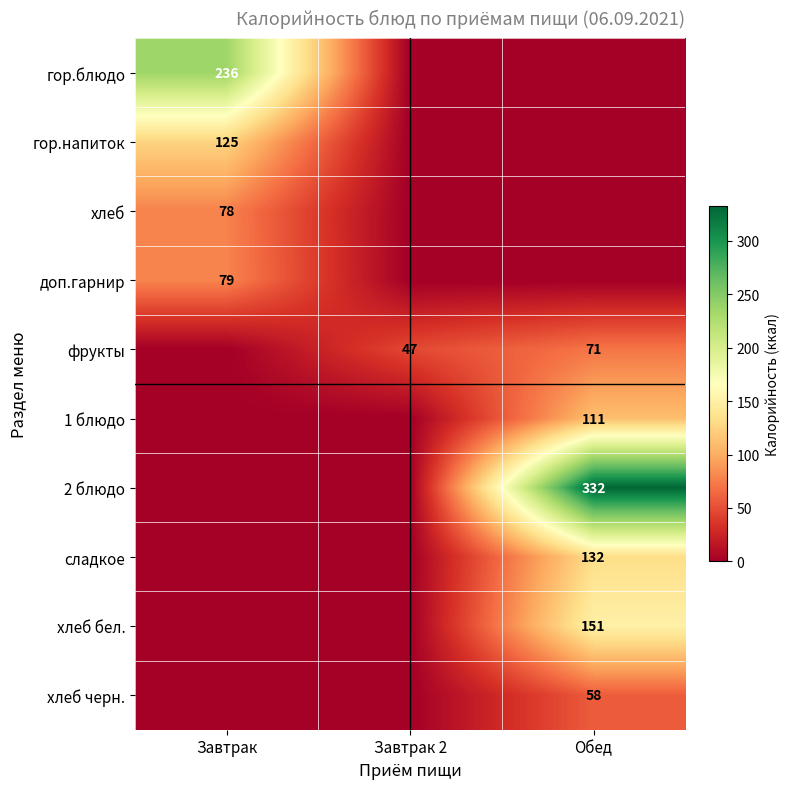

The доп.гарнир series shows 79 at Завтрак. True or false?

True